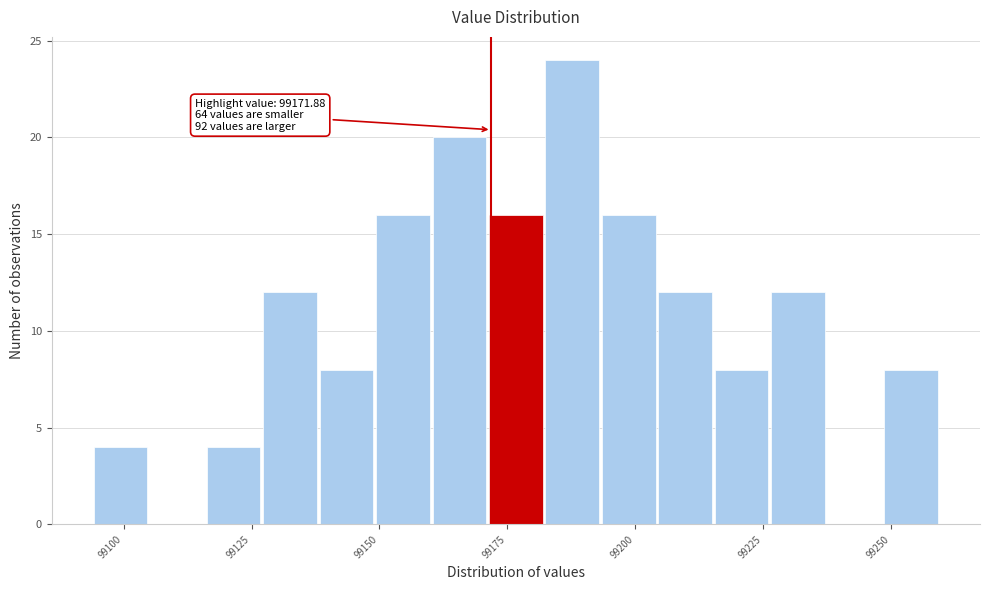

Read against the x-axis, roughly where is the centre of the tallest bar?

99190